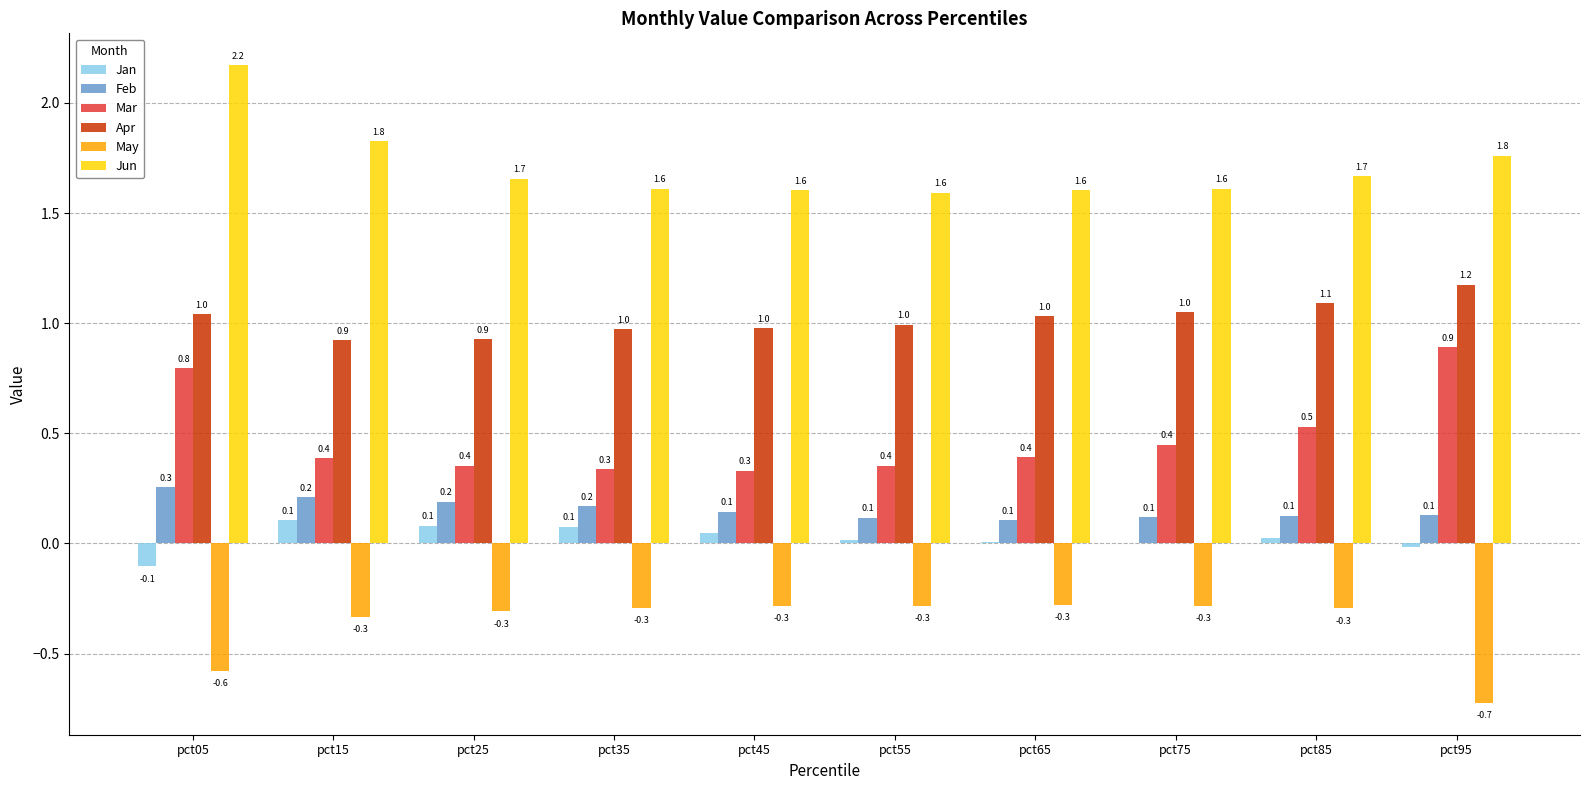

What is the total value across all series at pct25?

2.9